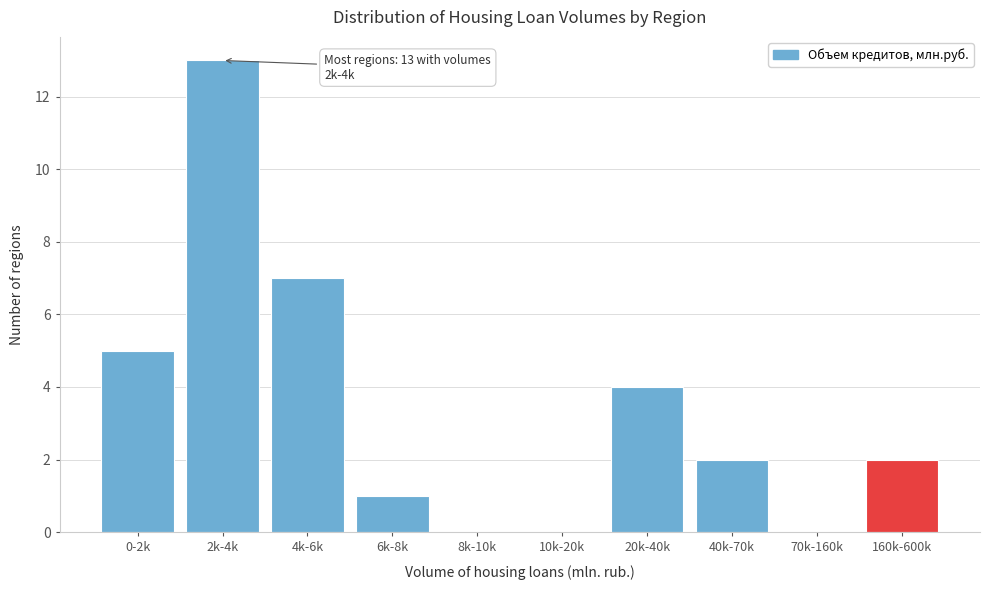

Reading right to left, transcribe all the data shown in this chart.

160k-600k=2	70k-160k=0	40k-70k=2	20k-40k=4	10k-20k=0	8k-10k=0	6k-8k=1	4k-6k=7	2k-4k=13	0-2k=5